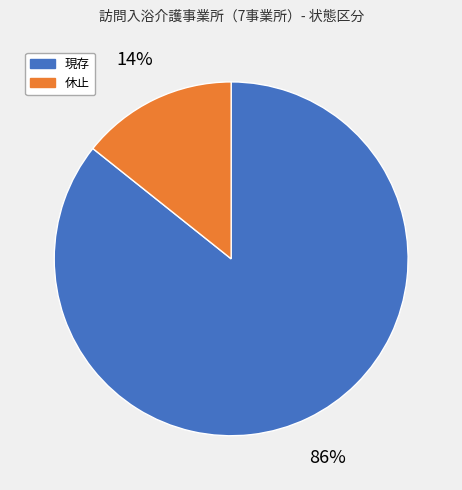

Rank the categories by value from highest to lowest.

現存, 休止